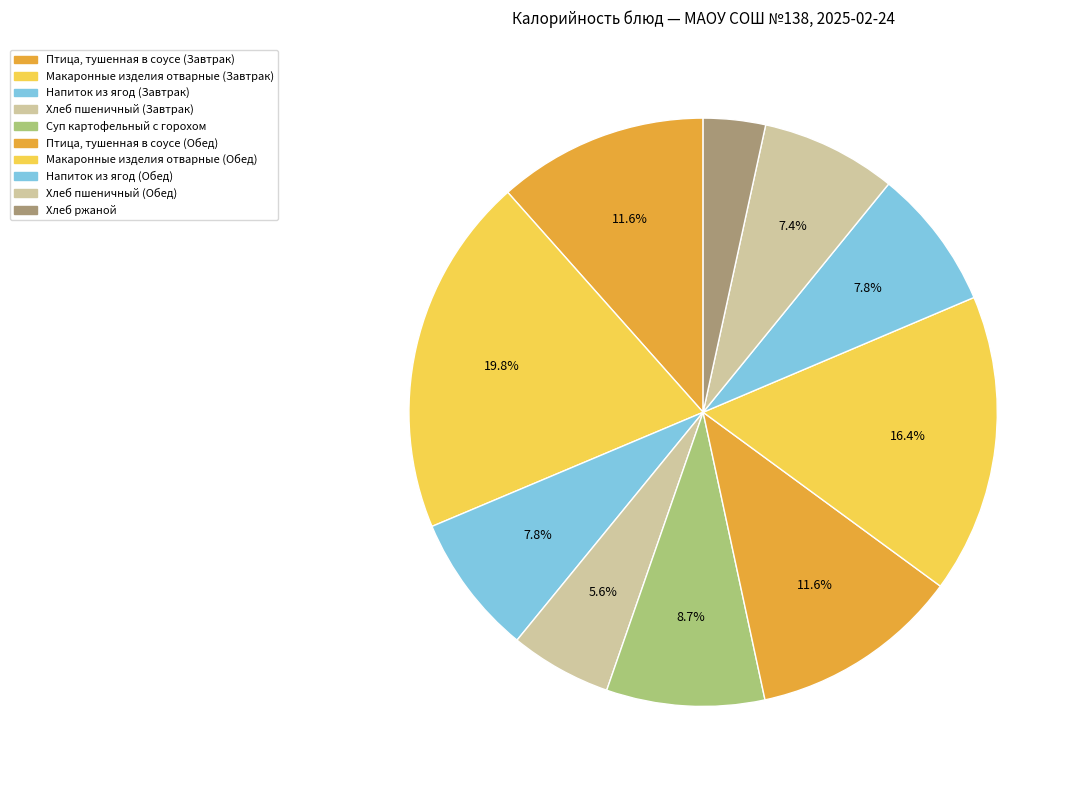

What is the change in value from Макаронные изделия отварные (Завтрак) to Суп картофельный с горохом?

-143